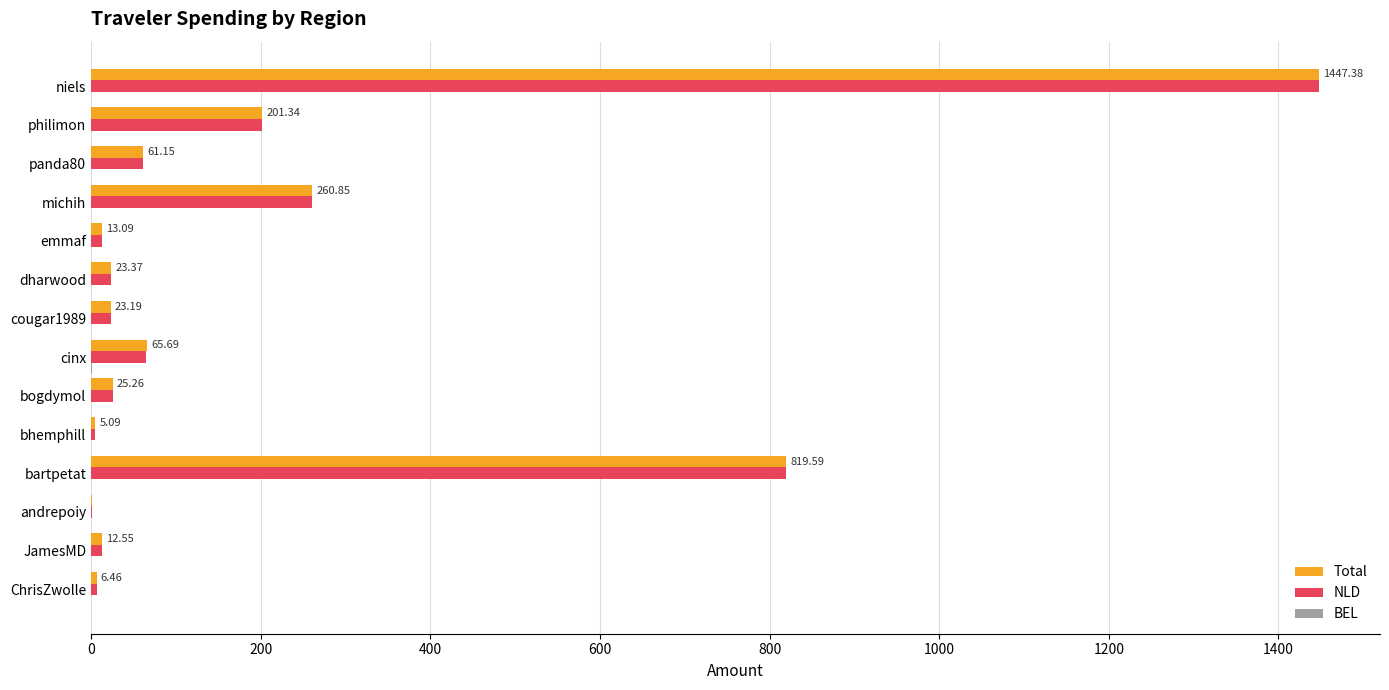

At which category does the chart reach its peak across all series?

niels